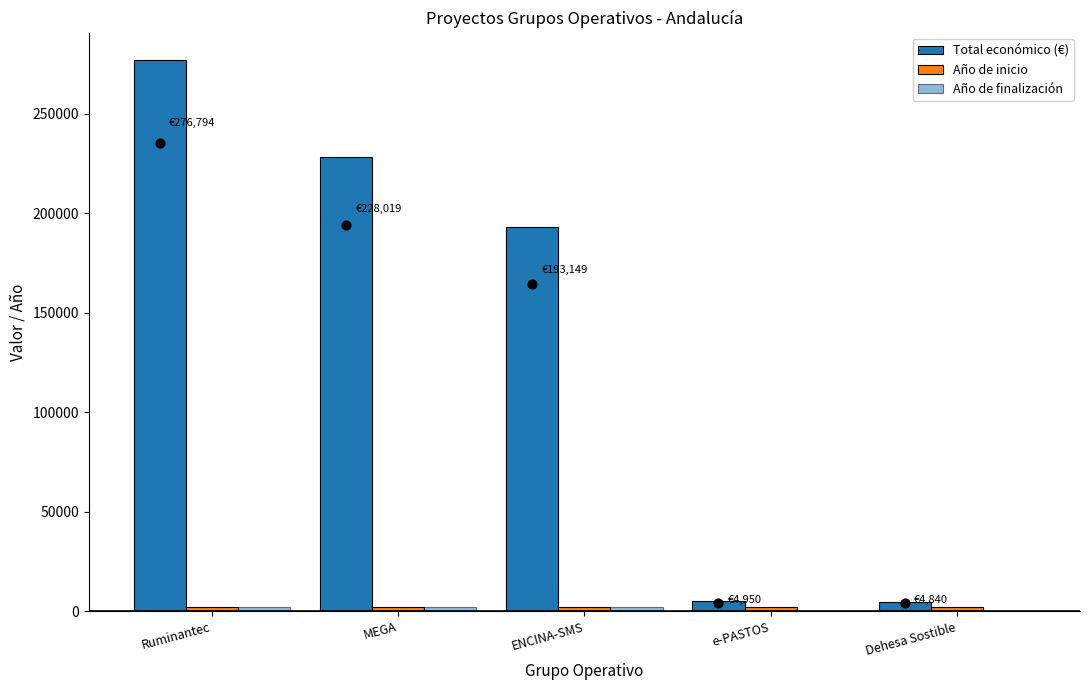

Which series has the largest total across all categories?

Total económico (€)